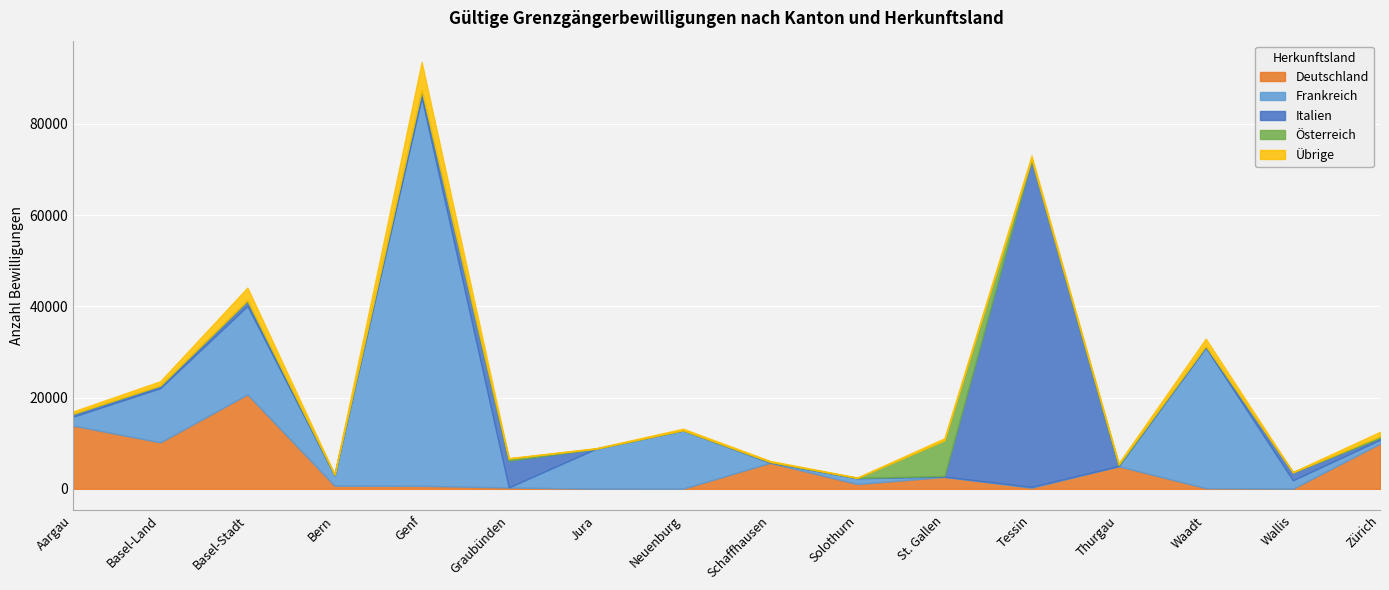

At which category is the sum across all series the highest?

Genf